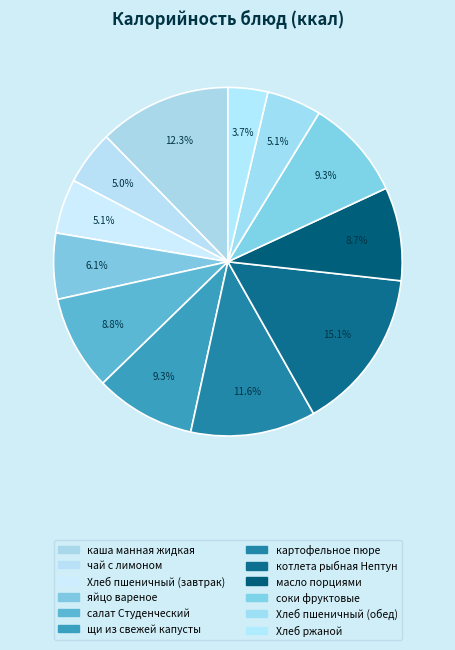

Is it true that Хлеб пшеничный (завтрак) is 20% of the pie?

False